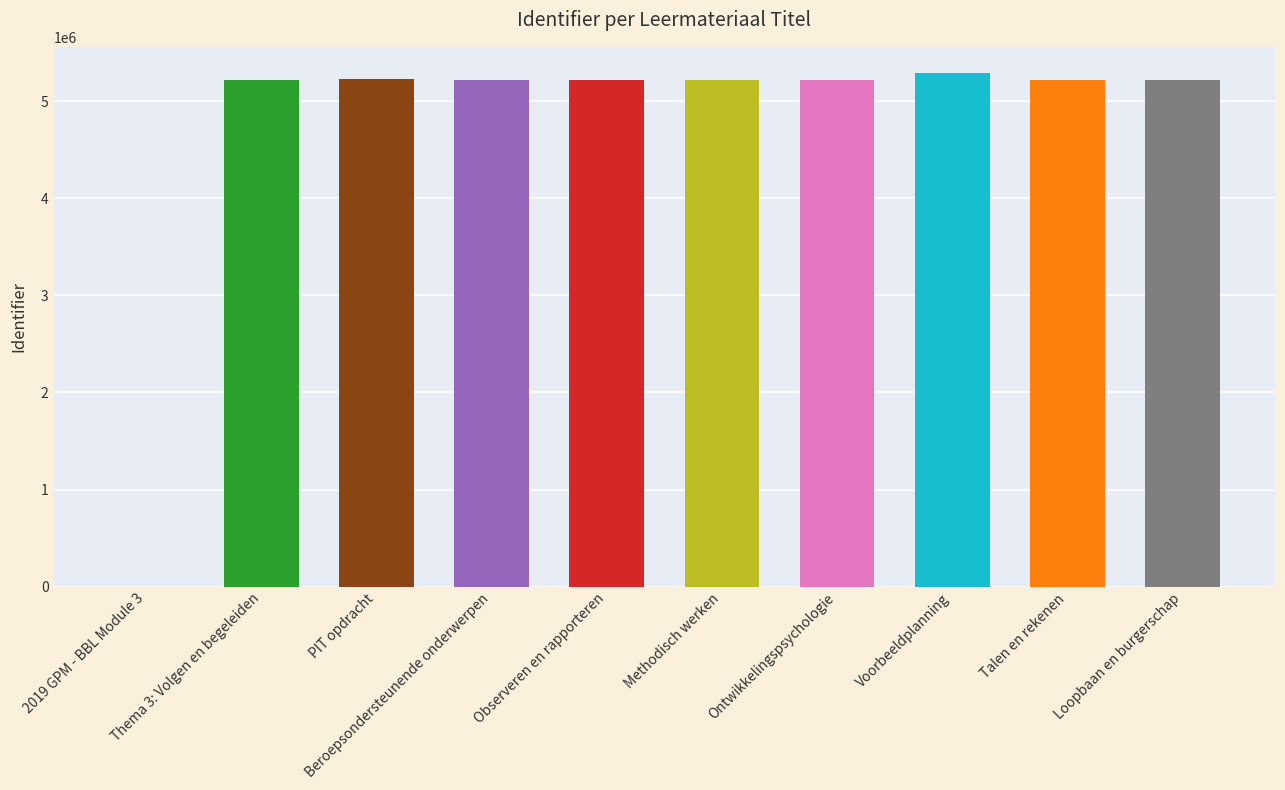

Reading left to right, transcribe all the data shown in this chart.

0	5214501	5222853	5214503	5214522	5214523	5214524	5293583	5214507	5214508